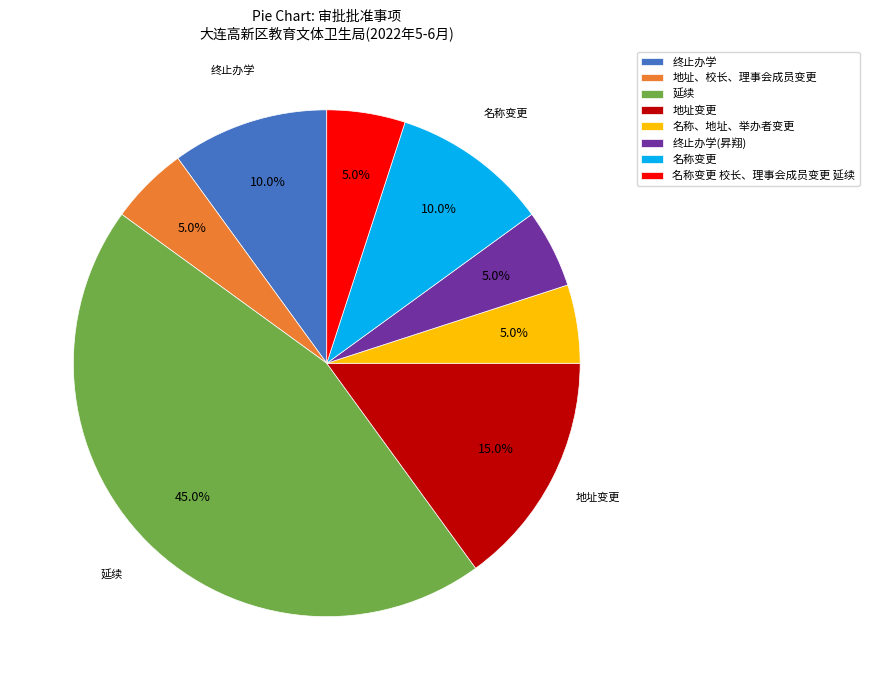

What percentage do 终止办学(昇翔) and 地址变更 together represent?

20.0%